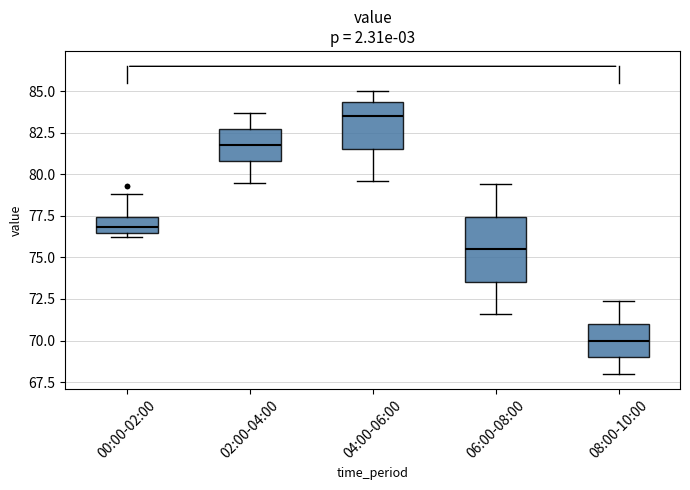

Reading left to right, transcribe this box plot: for each box, give where its median line is, the range the box spans, and where its two whiskers end, as read against the y-axis. The values are not printed on the chart, so give them approximately, as read against the axis.

00:00-02:00: median 77.0, box 76.5 to 77.5, whiskers 76.0 to 79.0
02:00-04:00: median 82.0, box 81.0 to 82.5, whiskers 79.5 to 83.5
04:00-06:00: median 83.5, box 81.5 to 84.5, whiskers 79.5 to 85.0
06:00-08:00: median 75.5, box 73.5 to 77.5, whiskers 71.5 to 79.5
08:00-10:00: median 70.0, box 69.0 to 71.0, whiskers 68.0 to 72.5